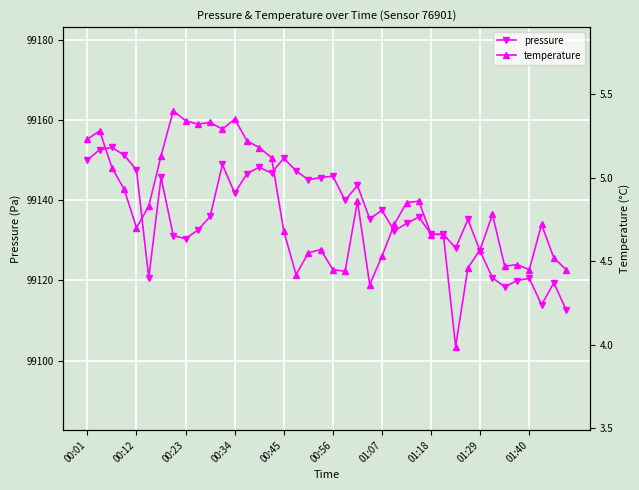

What position from the right is 29?

11